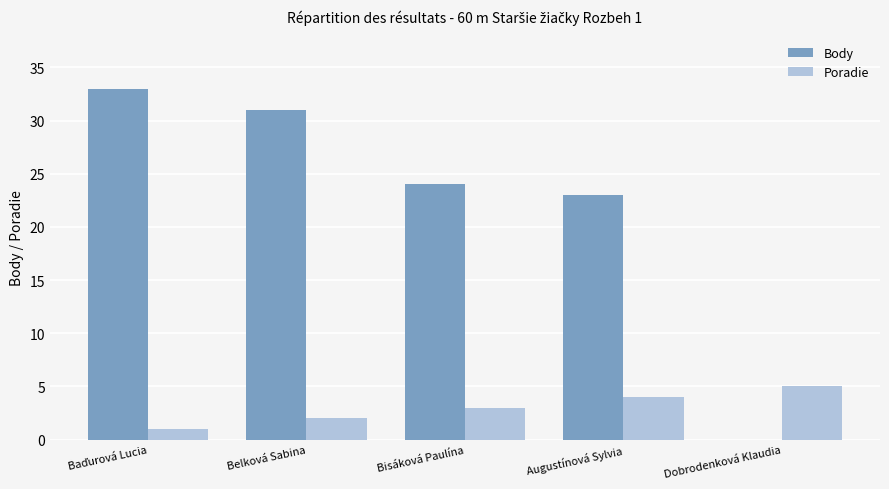

What is the greatest value displayed?

33